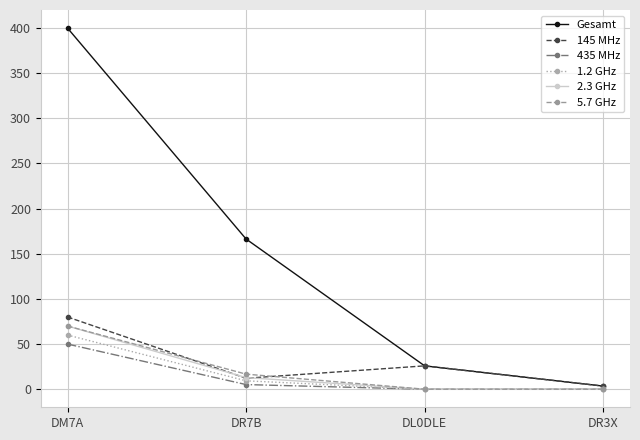

What is the label of the 4th point from the right?

DM7A